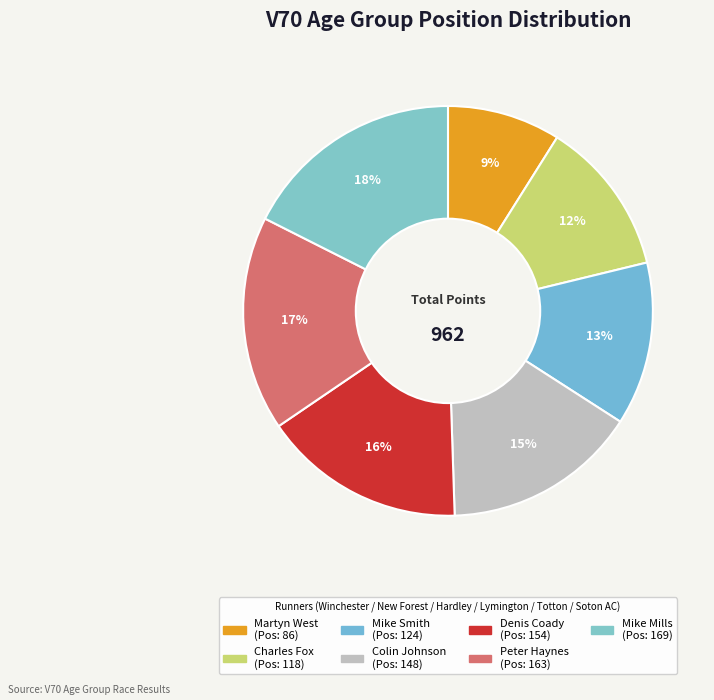

Rank the categories by value from lowest to highest.

Martyn West, Charles Fox, Mike Smith, Colin Johnson, Denis Coady, Peter Haynes, Mike Mills